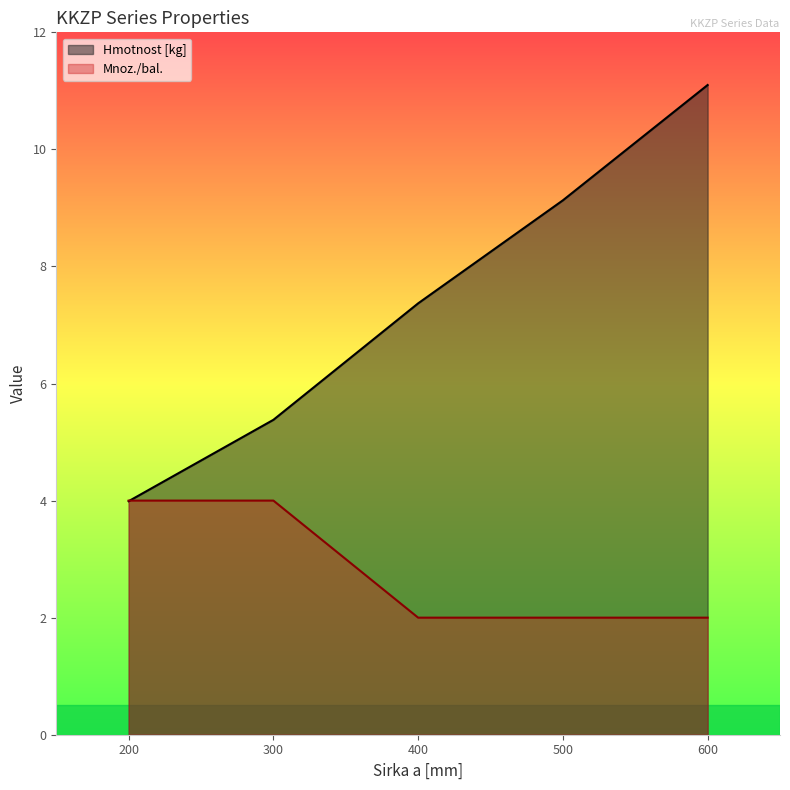

How many data points does each series have?

5